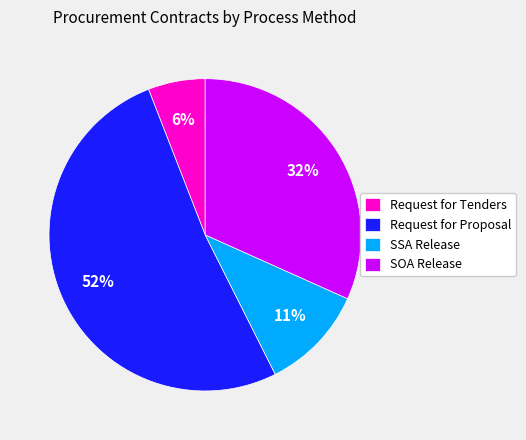

Between SSA Release and Request for Tenders, which is larger?

SSA Release